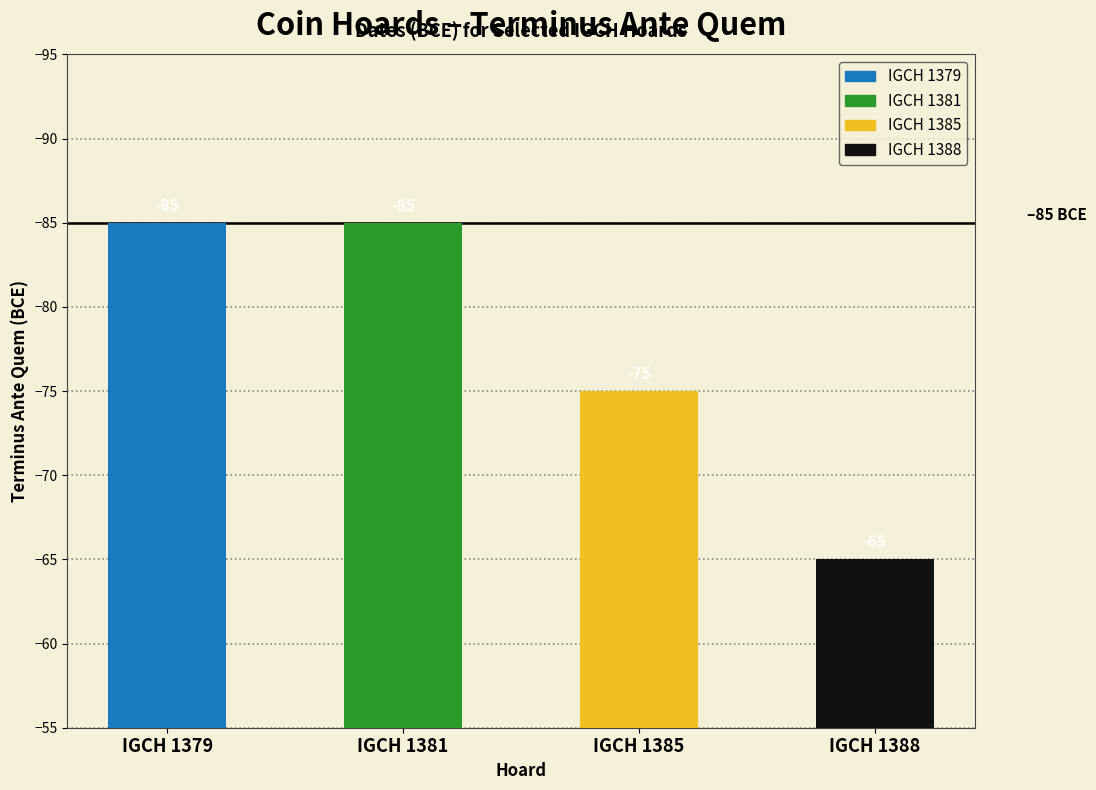

The chart shows a value of -58 at IGCH 1381. True or false?

False